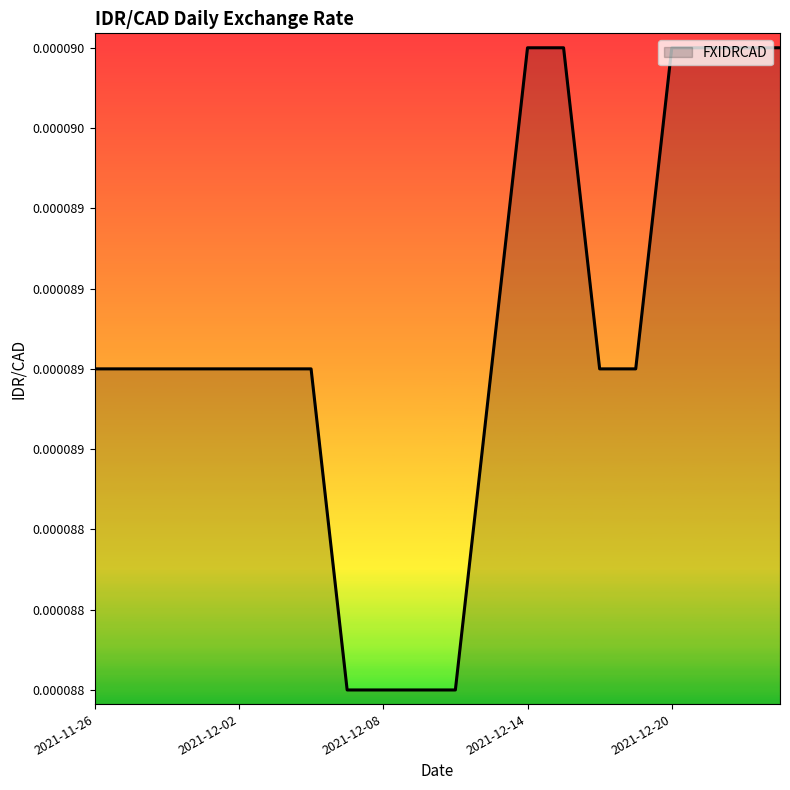

Count the values in the range 0 to 1.

20